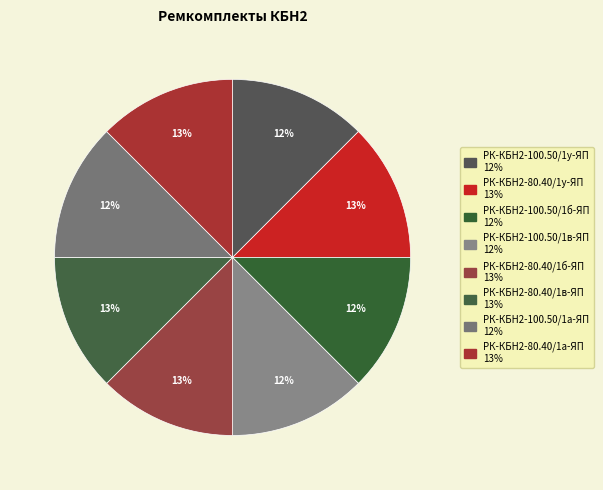

Rank the categories by value from highest to lowest.

РК-КБН2-80.40/1у-ЯП, РК-КБН2-80.40/1в-ЯП, РК-КБН2-80.40/1б-ЯП, РК-КБН2-80.40/1а-ЯП, РК-КБН2-100.50/1у-ЯП, РК-КБН2-100.50/1в-ЯП, РК-КБН2-100.50/1б-ЯП, РК-КБН2-100.50/1а-ЯП